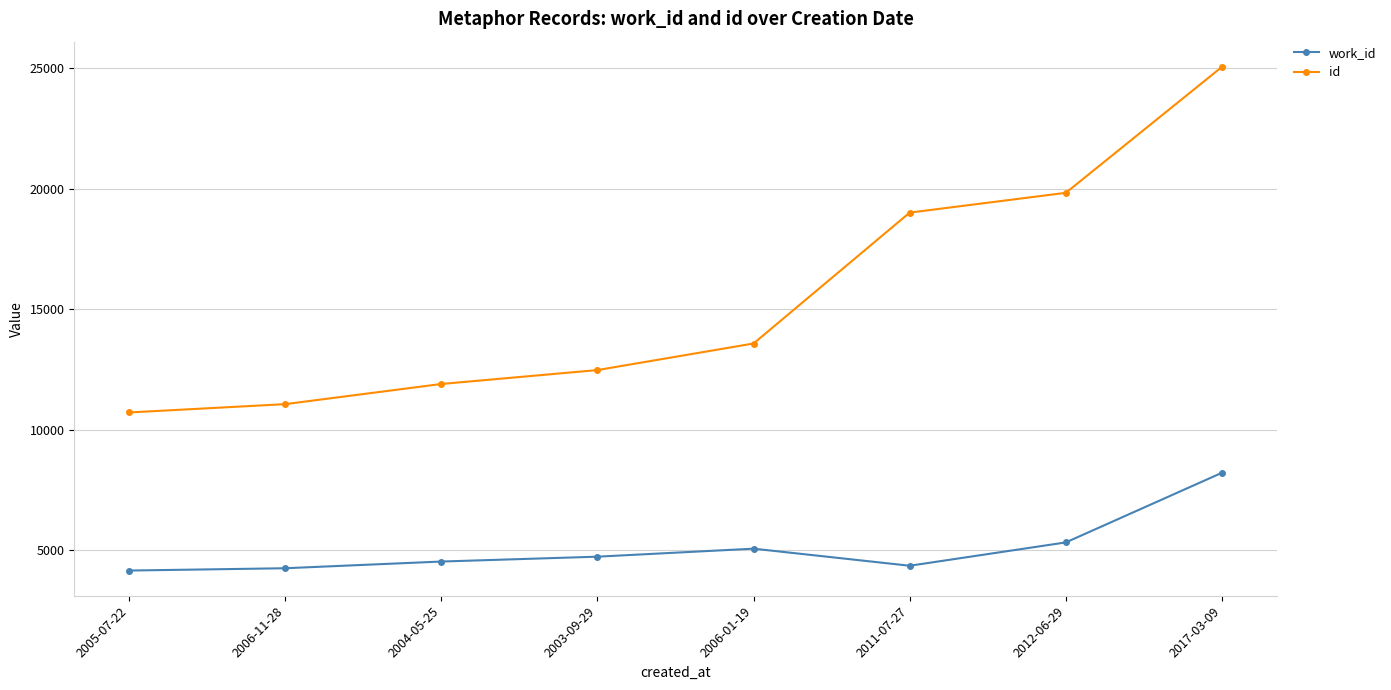

True or false: work_id and id intersect in this chart.

False